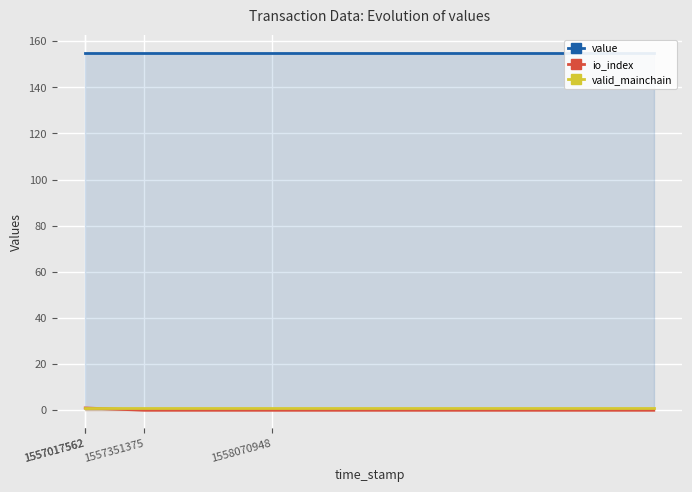

How many data points does each series have?

8